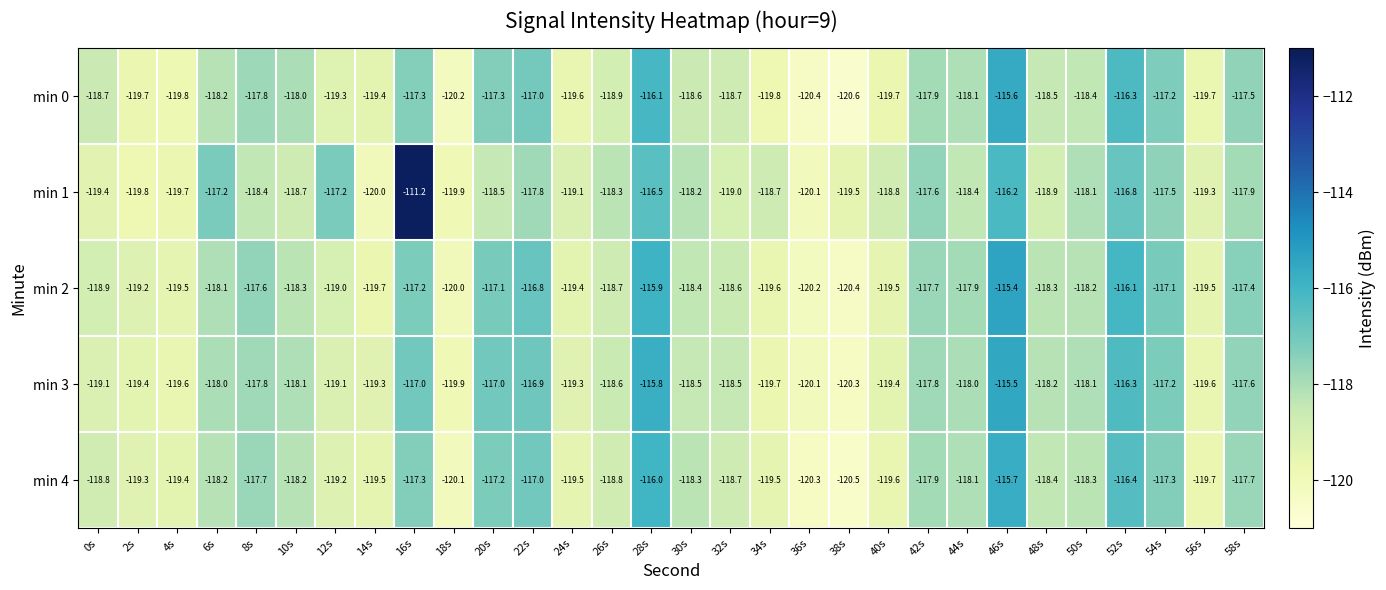

Which series changed the most between 16s and 56s?

min 1